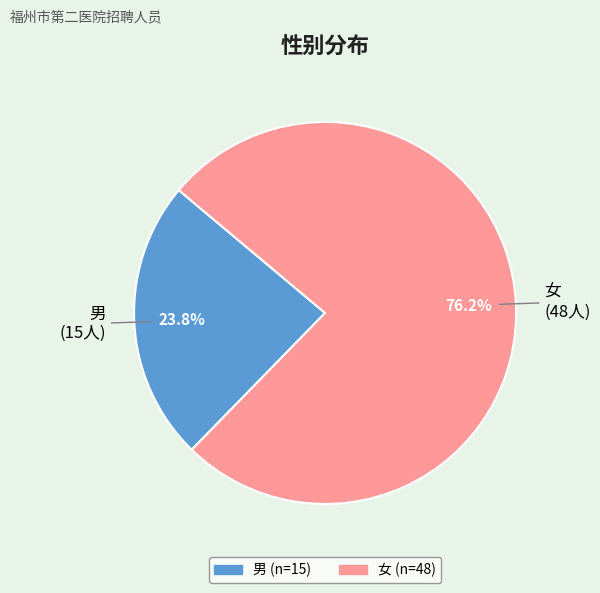

The 男 slice represents 24% of the pie. True or false?

True